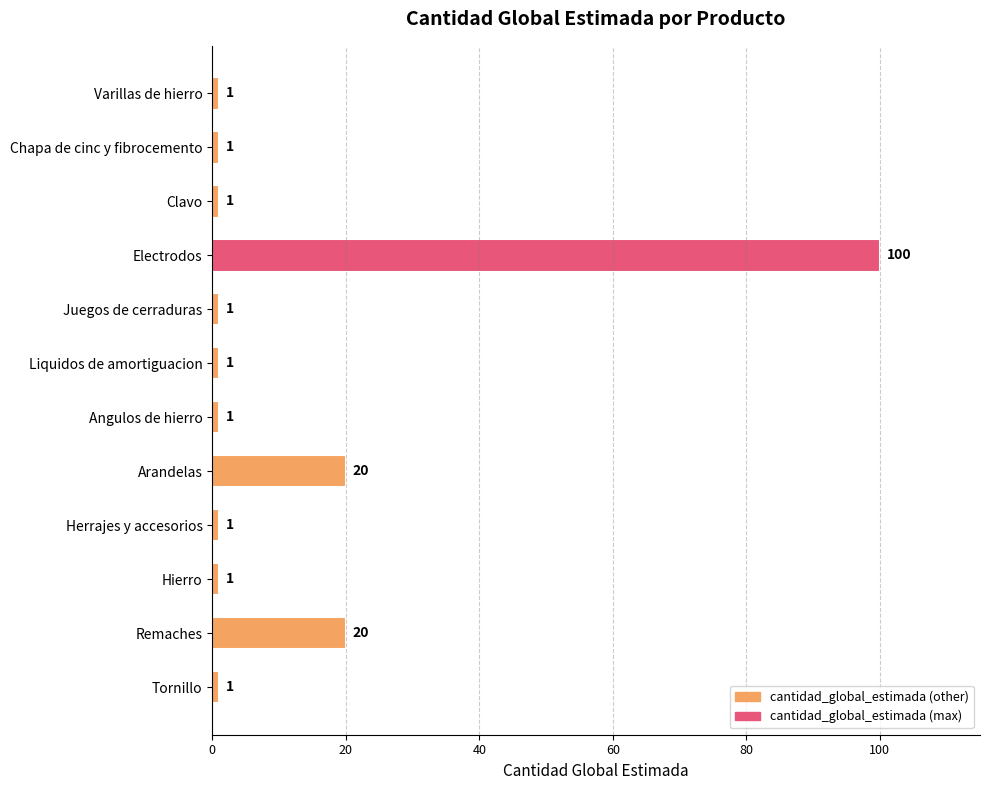

Which has a higher value, Remaches or Clavo?

Remaches